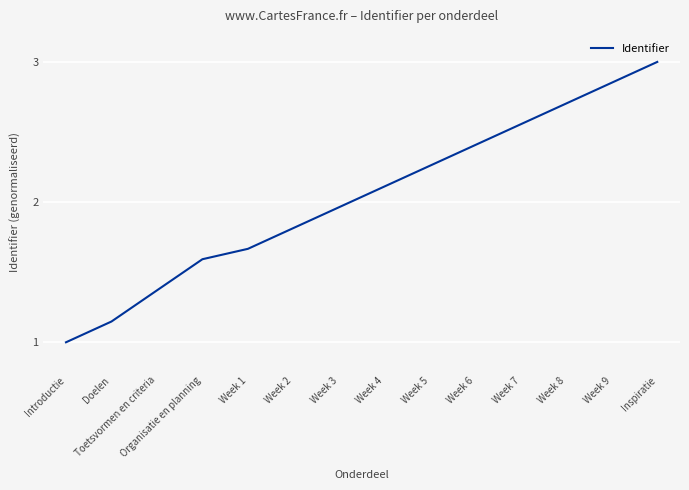

Rank the categories by value from lowest to highest.

Introductie, Doelen, Toetsvormen en criteria, Organisatie en planning, Week 1, Week 2, Week 3, Week 4, Week 5, Week 6, Week 7, Week 8, Week 9, Inspiratie